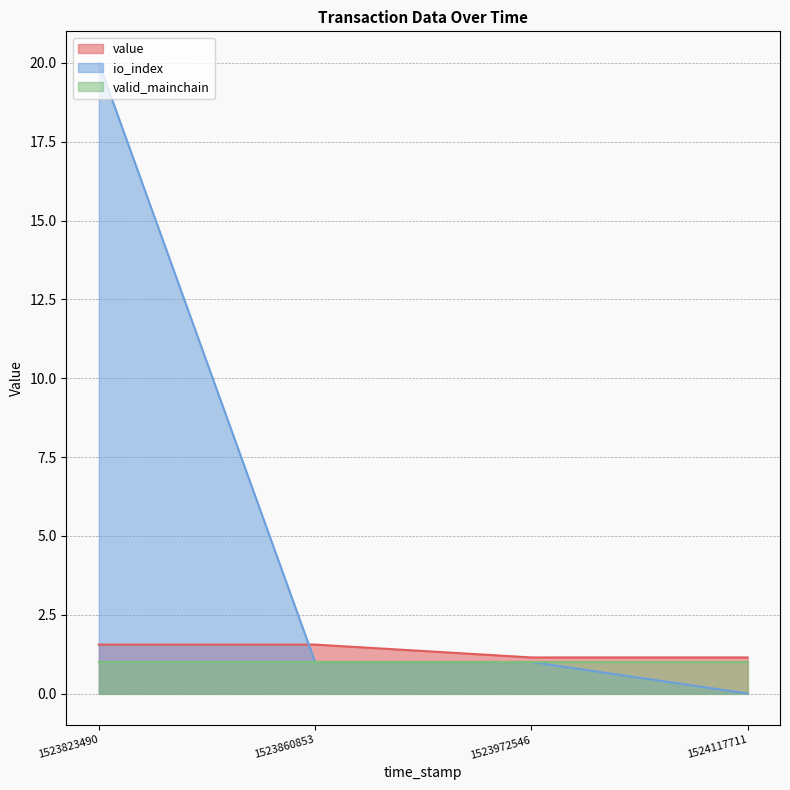

At which label does io_index first exceed 1?

1523823490